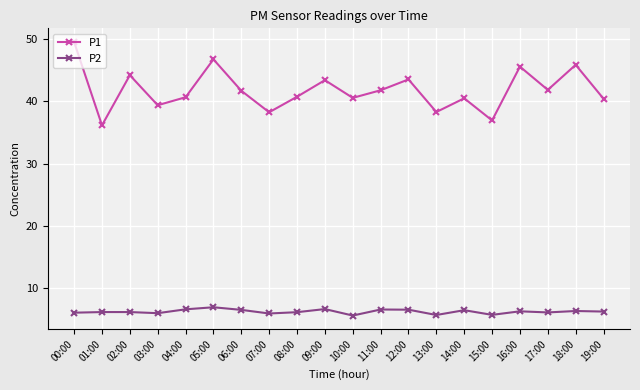

What is the difference between the maximum and minimum values in the P1 series?

13.4